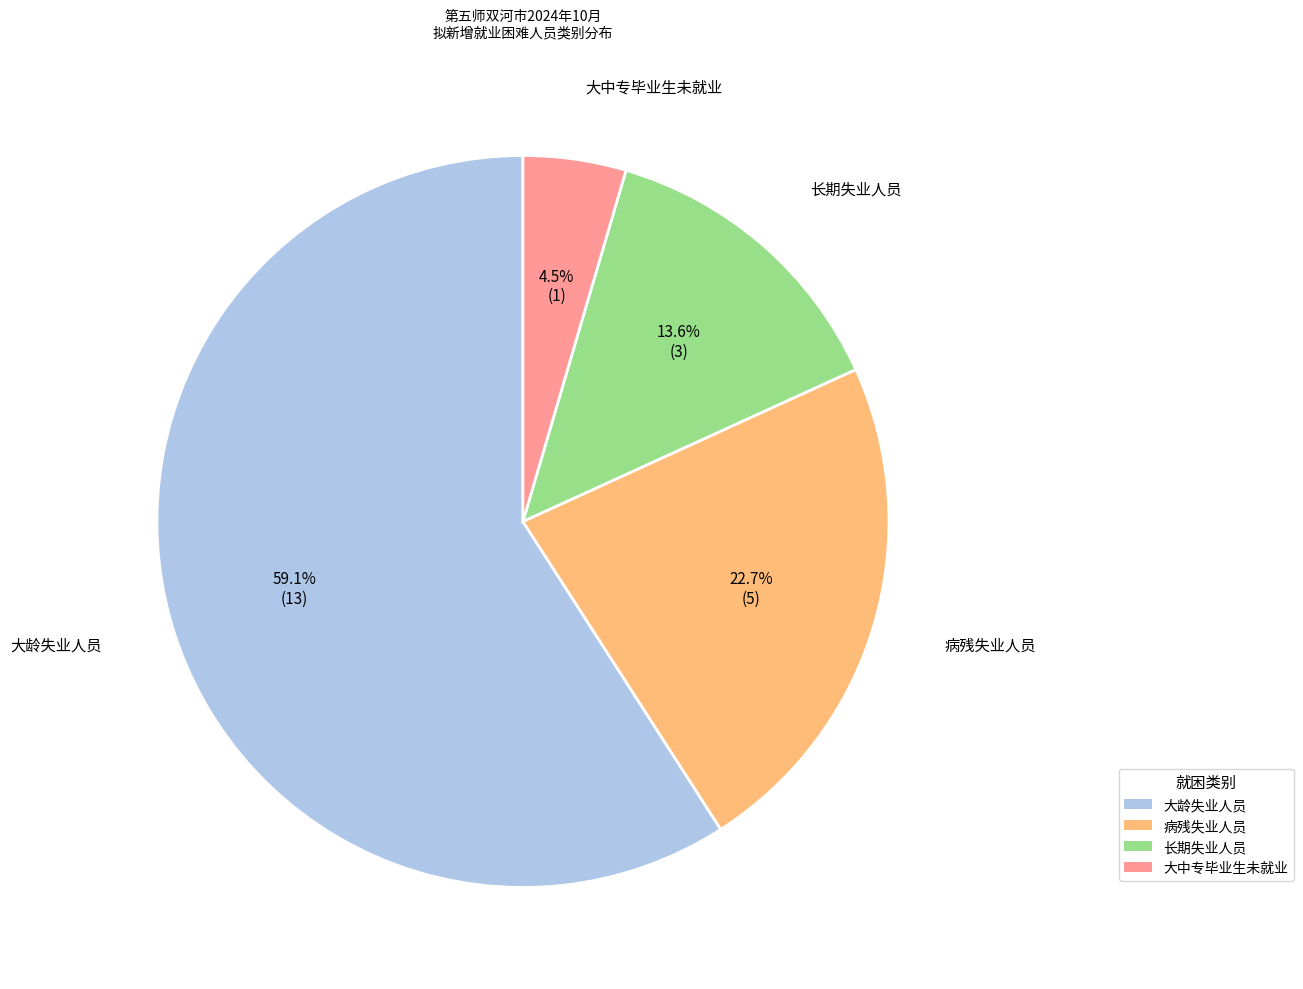

Is there a majority slice in this chart?

Yes